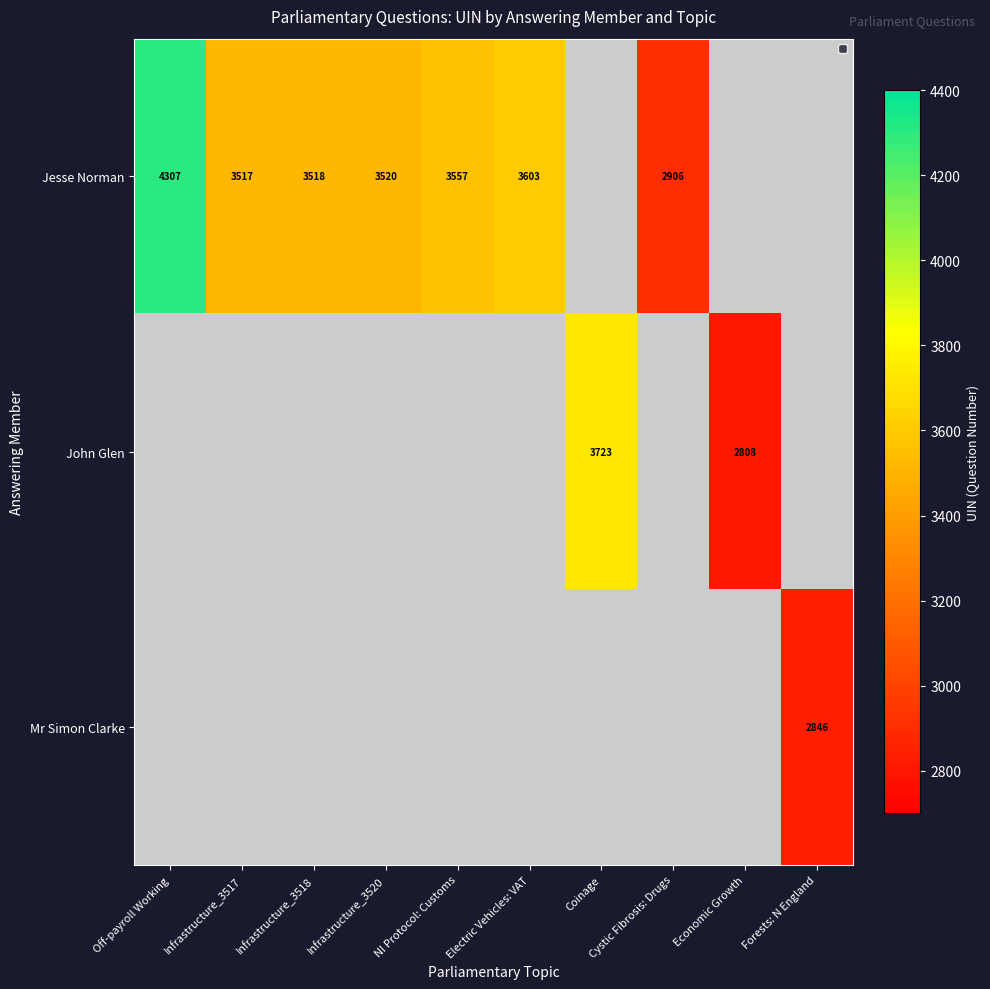

Is it true that Jesse Norman equals 1637 at Cystic Fibrosis: Drugs?

False